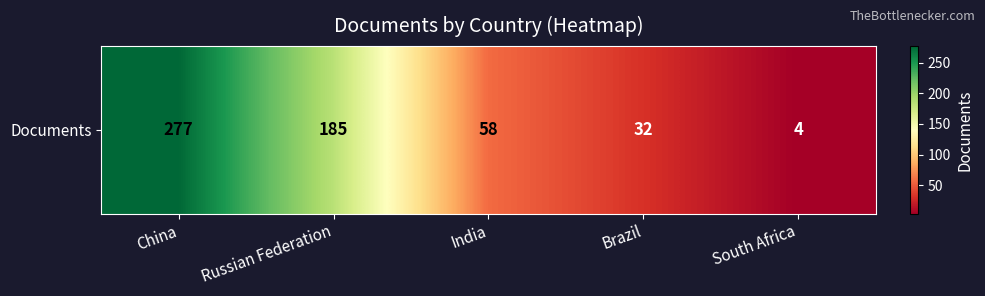

Between India and China, which is larger?

China